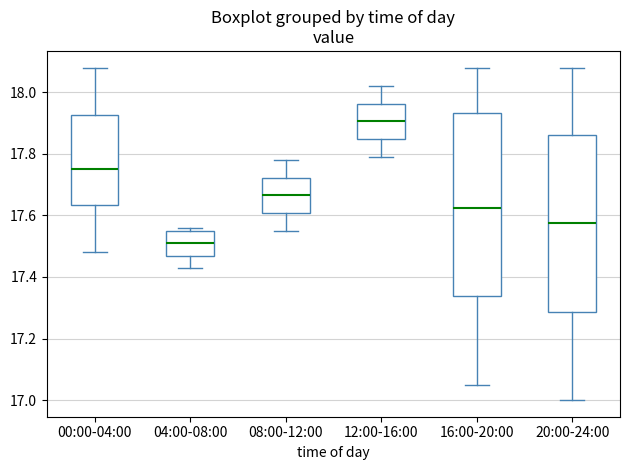

Reading left to right, read every box against the y-axis: the position of its median line, the range the box covers, and the ends of its whiskers. The values are not printed on the chart, so give them approximately, as read against the axis.

00:00-04:00: median 17.76, box 17.64 to 17.92, whiskers 17.48 to 18.08
04:00-08:00: median 17.52, box 17.46 to 17.56, whiskers 17.44 to 17.56 (just above the box's upper edge)
08:00-12:00: median 17.66, box 17.60 to 17.72, whiskers 17.56 to 17.78
12:00-16:00: median 17.90, box 17.84 to 17.96, whiskers 17.80 to 18.02
16:00-20:00: median 17.62, box 17.34 to 17.94, whiskers 17.06 to 18.08
20:00-24:00: median 17.58, box 17.28 to 17.86, whiskers 17.00 to 18.08